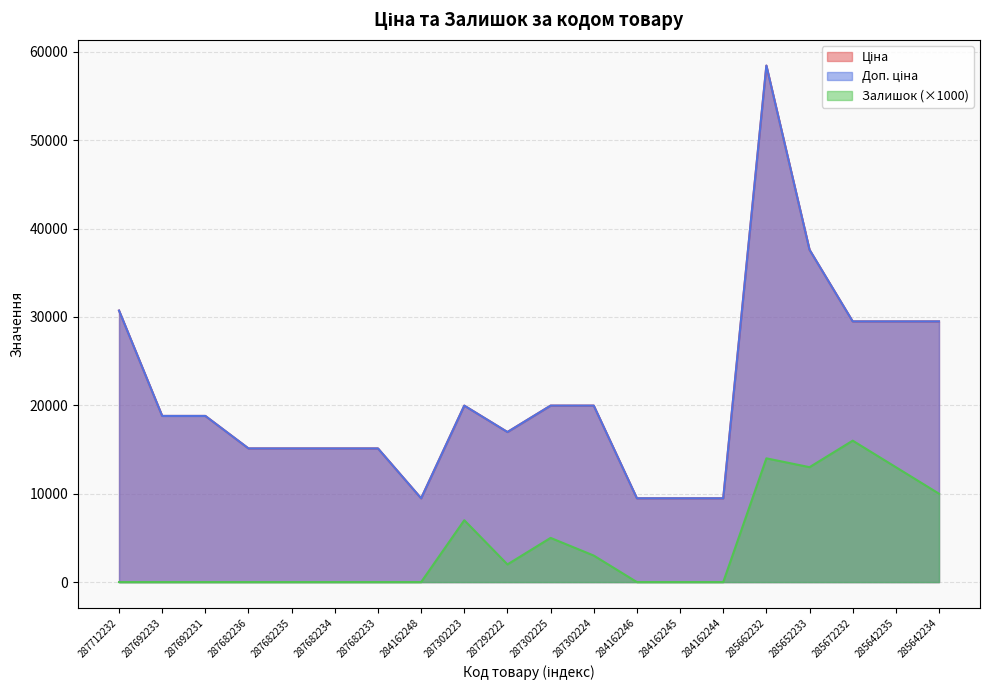

What is the lowest value of the Ціна series?

9480.1